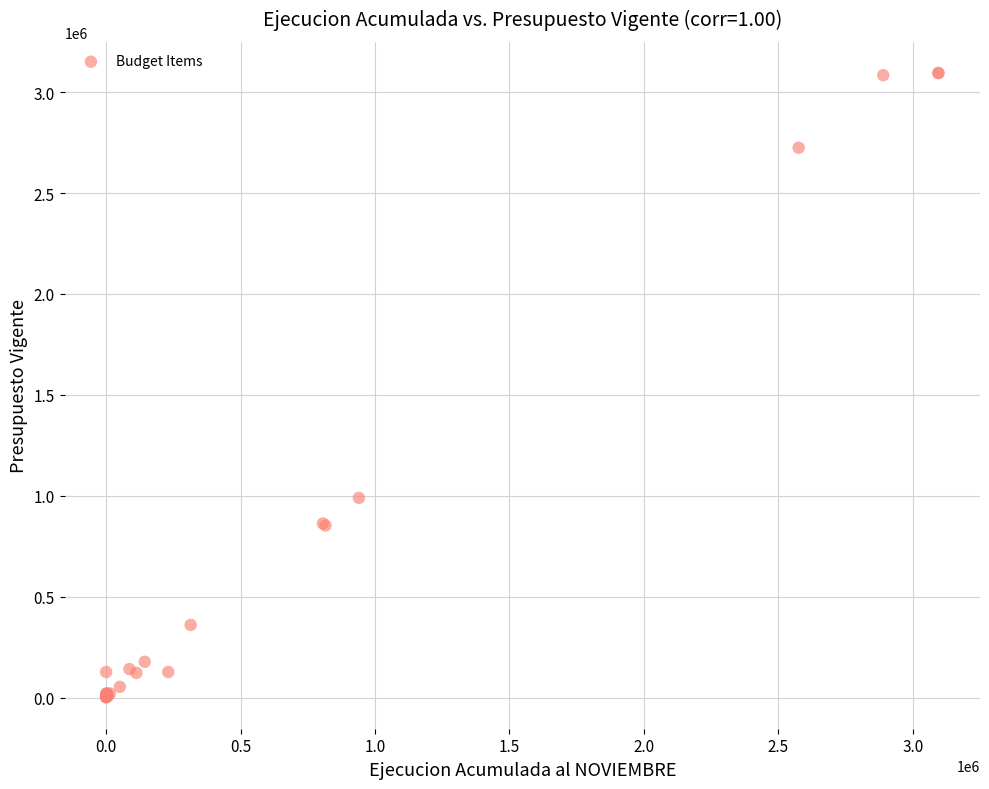

What Y value in the scatter plot is closest to 1547514?

989457